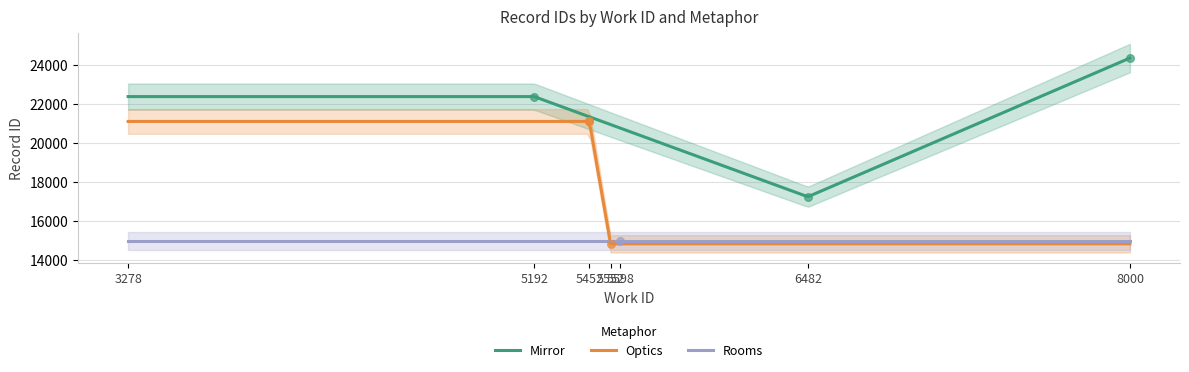

What is the highest value of the Mirror series?

24356.0